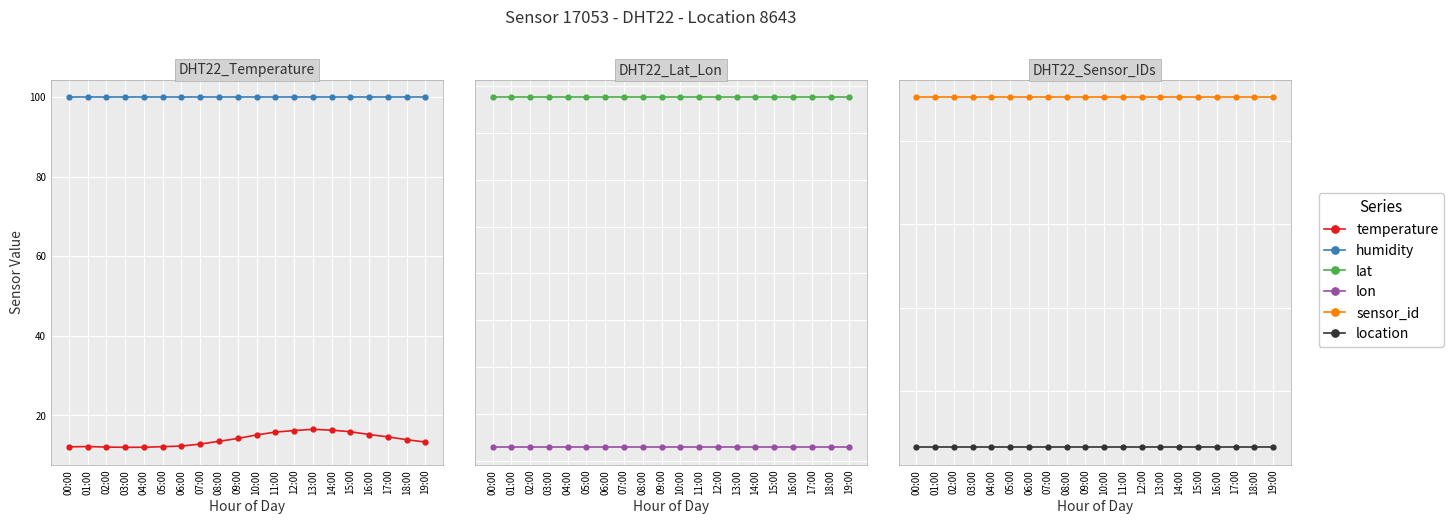

True or false: lon and location intersect in this chart.

False